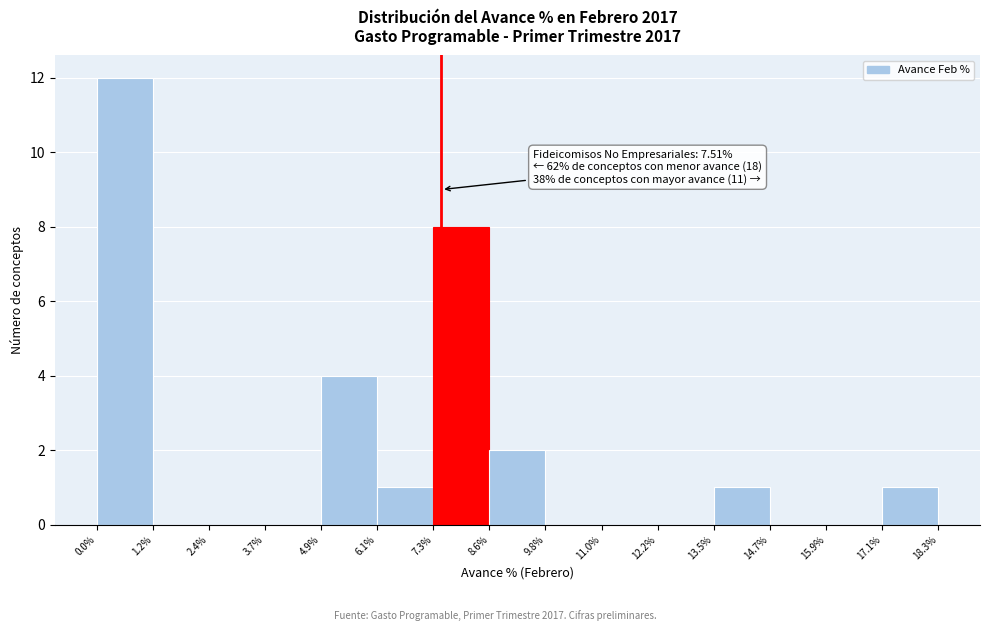

Which range on the x-axis has the tallest bar?

0.0% to 1.2%